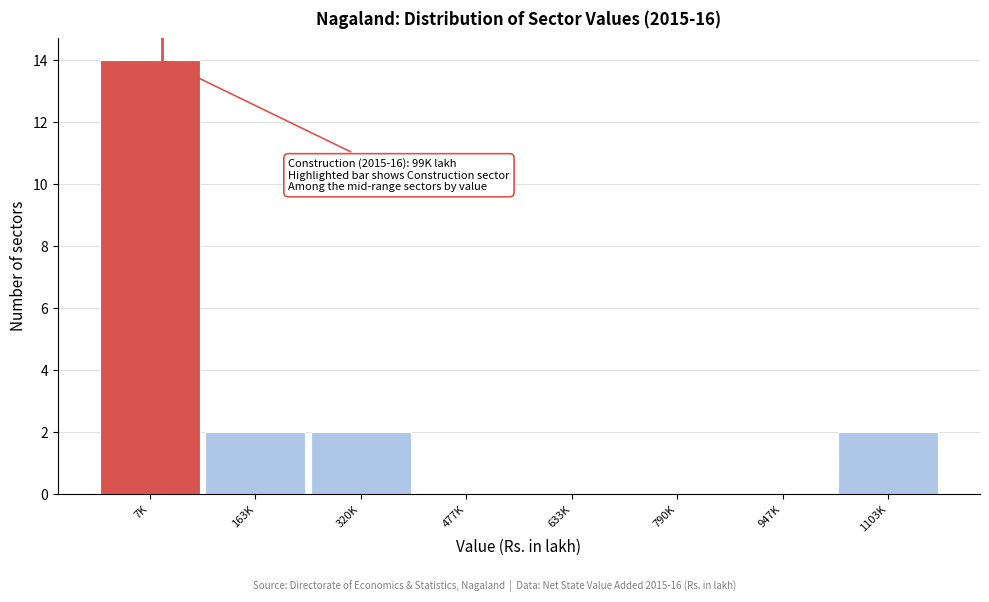

Reading left to right, extract all data points from this chart.

7K=14	163K=2	320K=2	477K=0	633K=0	790K=0	947K=0	1103K=2